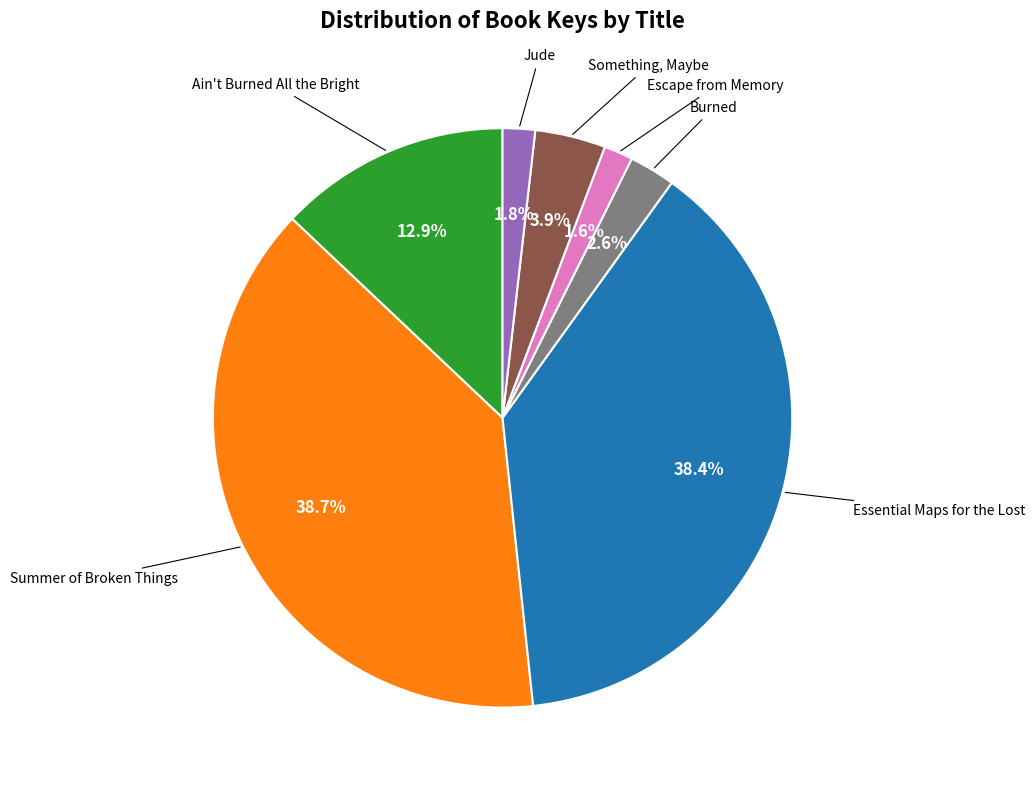

Does any single category account for the majority?

No